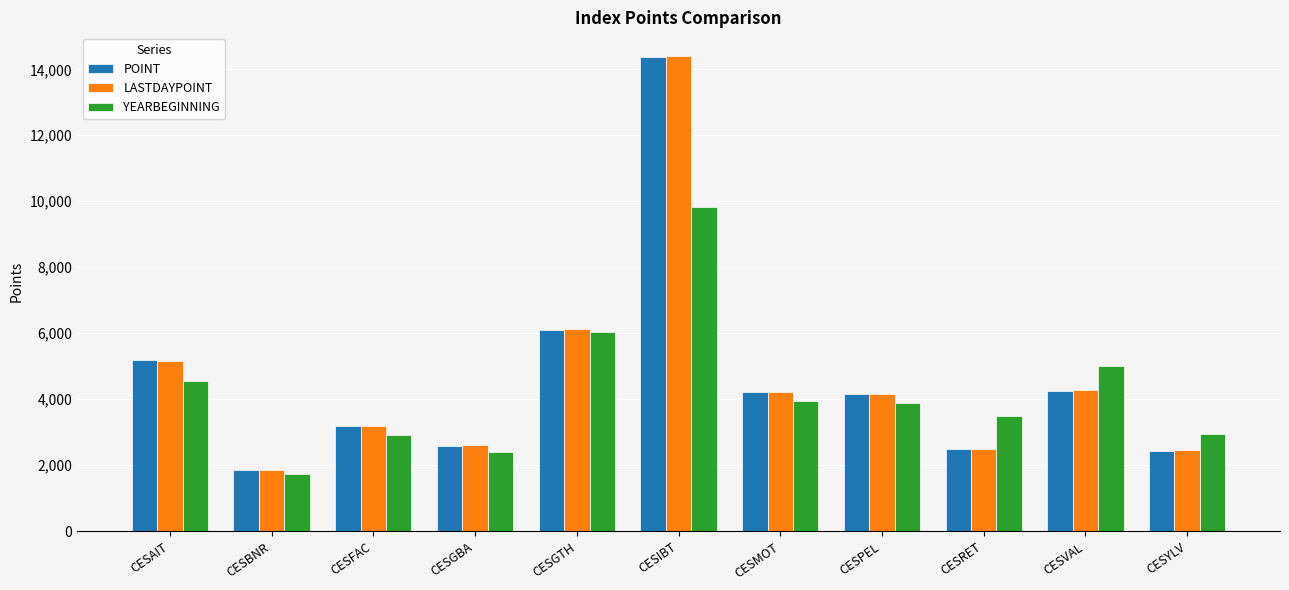

At which category is the sum across all series the highest?

CESIBT